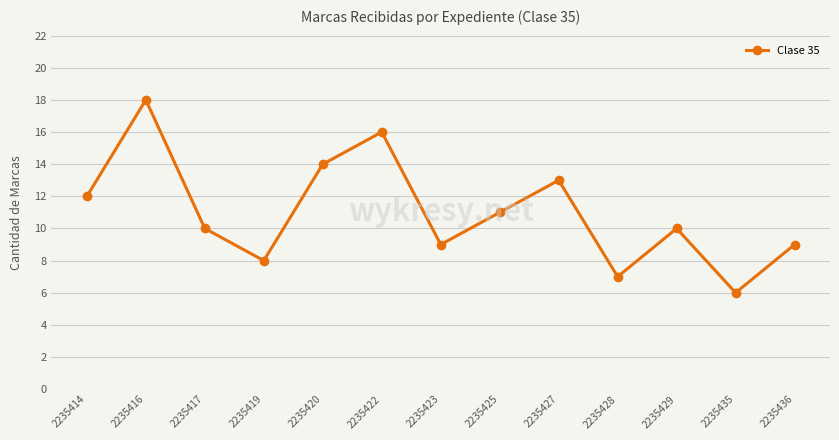

Where is the data nearest to the value 12?

2235414